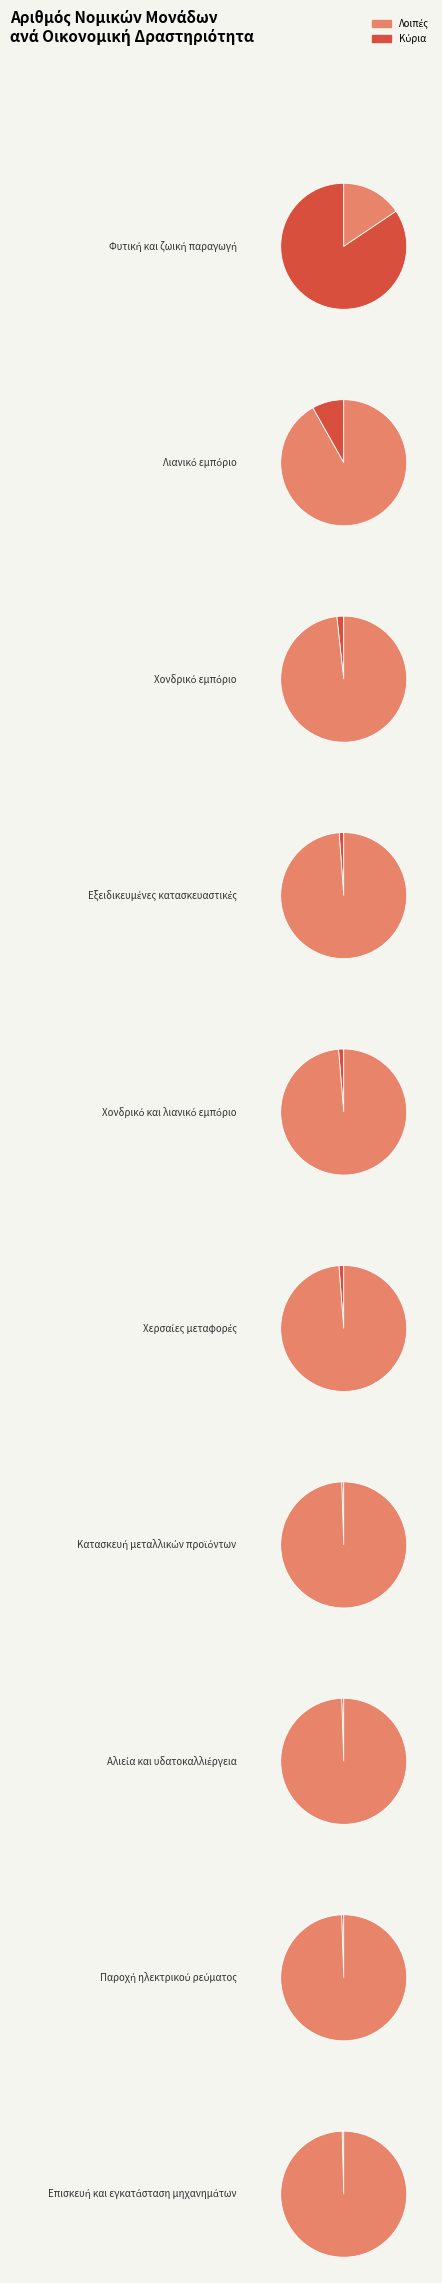

What portion of the pie excludes Χερσαίες μεταφορές?

98.8%